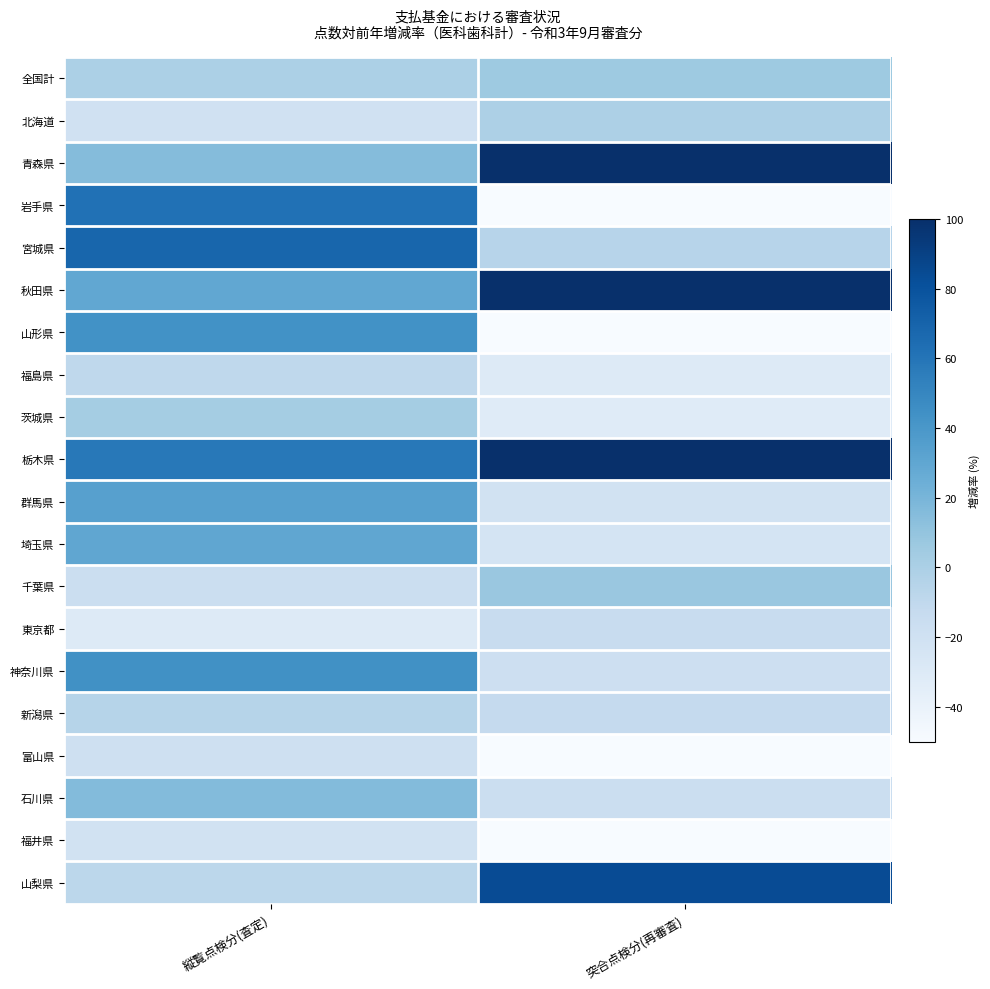

Which series changed the most between 縦覧点検分(査定) and 突合点検分(再審査)?

岩手県